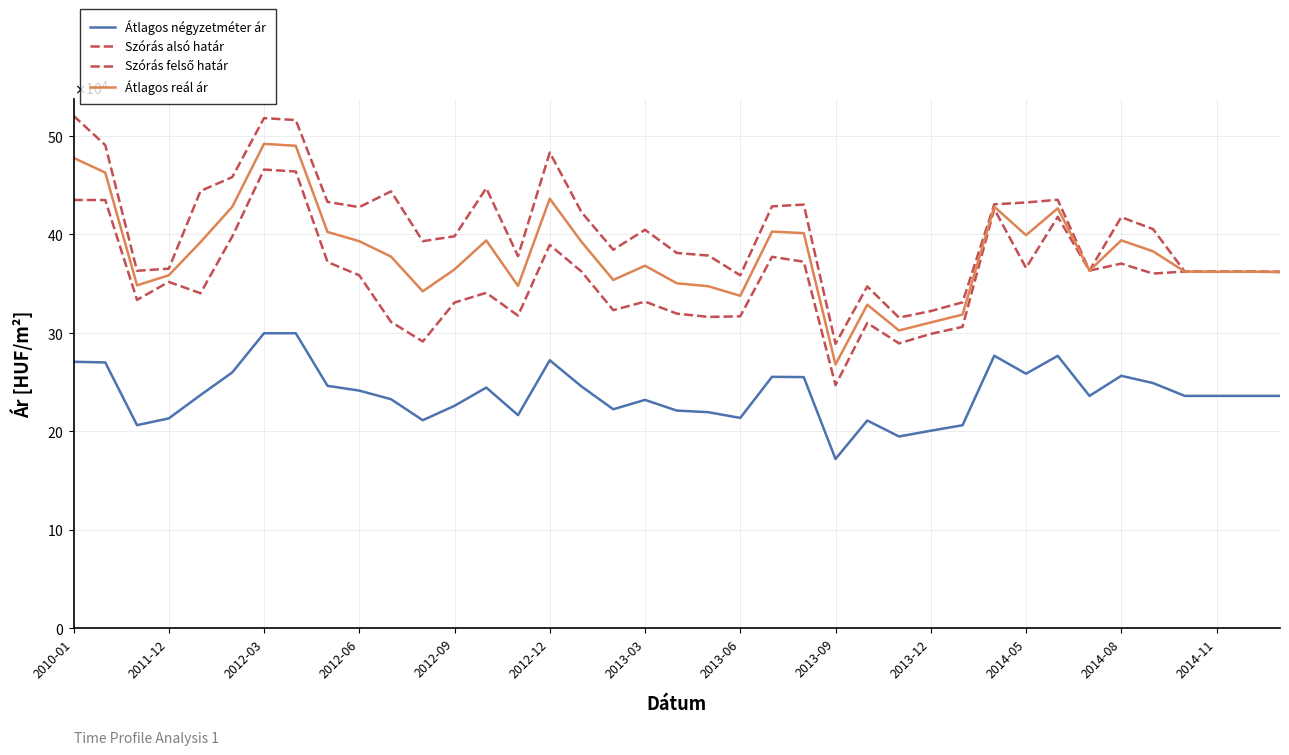

How many interior local peaks does the Átlagos négyzetméter ár series have?

8